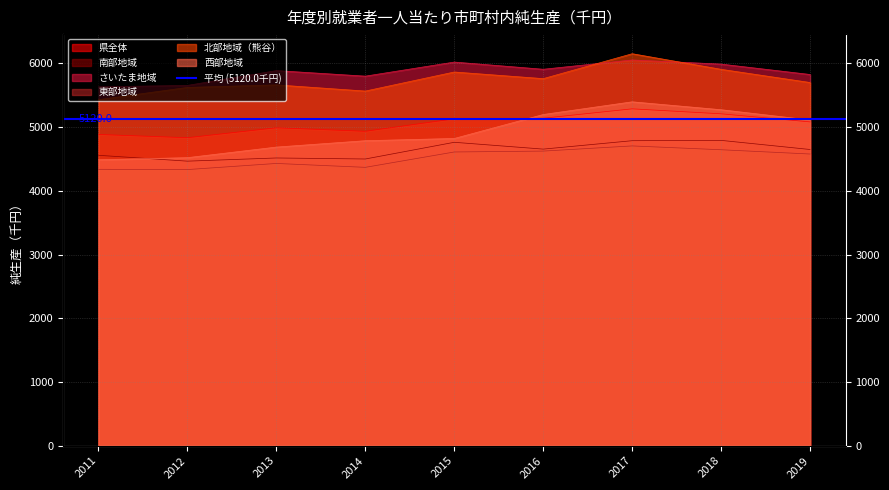

At which category is the sum across all series the highest?

2017